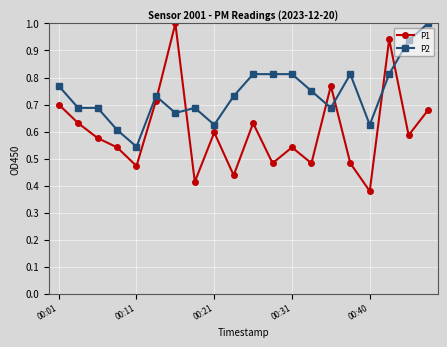

What is the highest value of the P2 series?

1.0